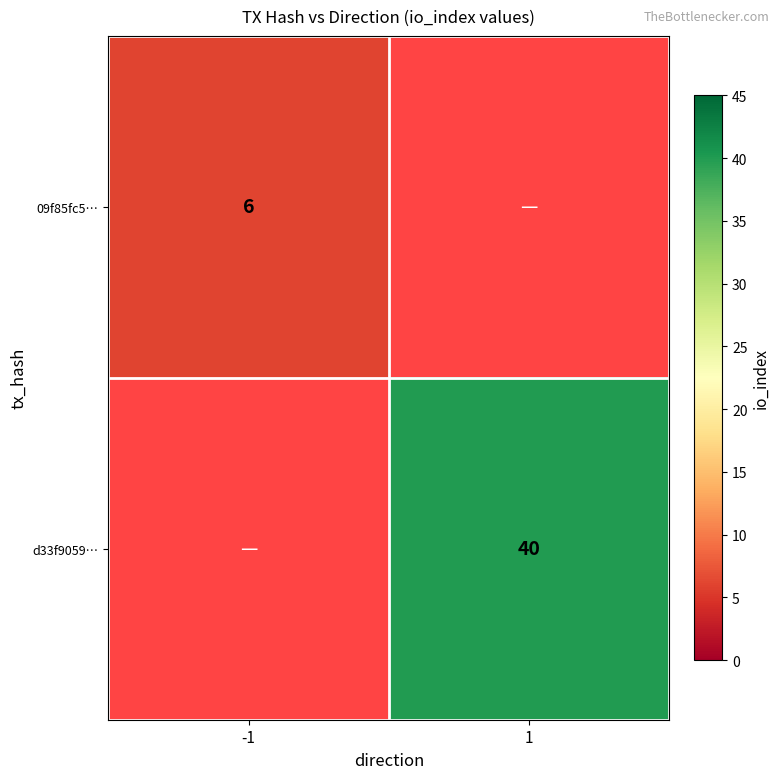

True or false: 09f85fc5… has a value of 1.8 at -1.

False